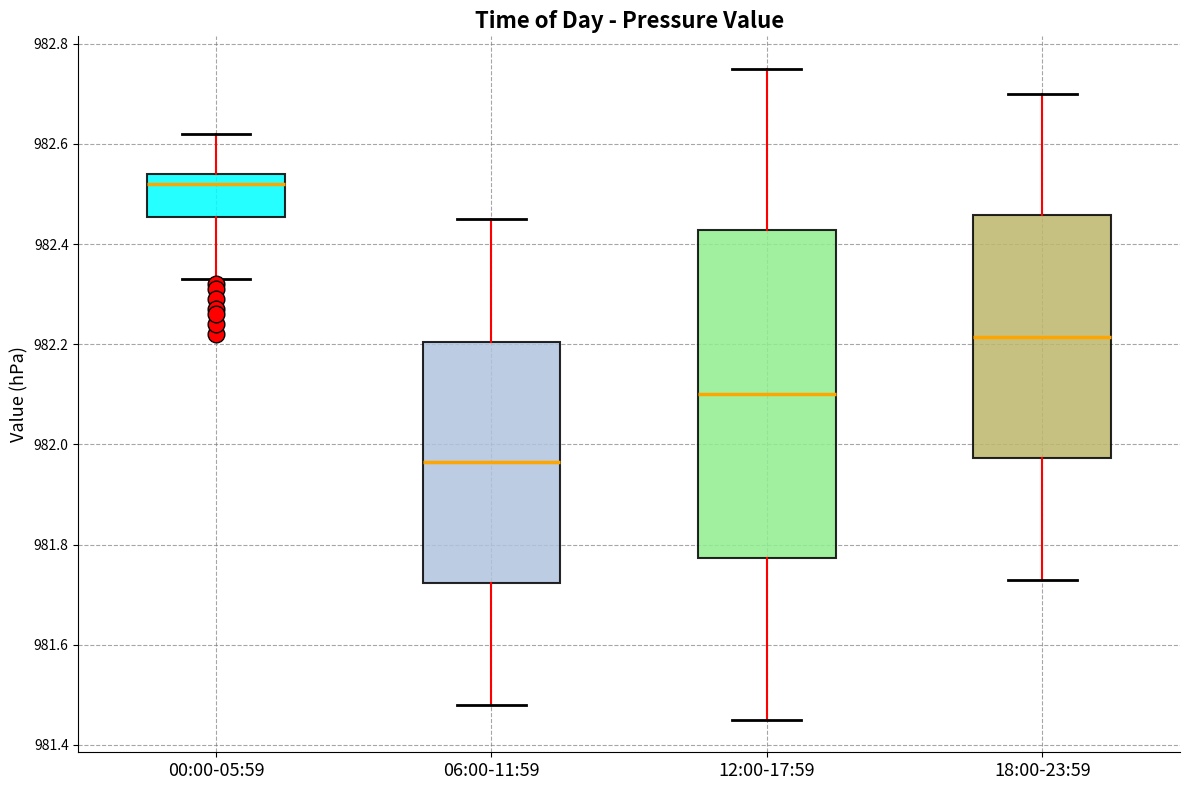

Where does the lower whisker of the box for 06:00-11:59 end on the y-axis? The values are not printed on the chart, so give them approximately, as read against the axis.

981.48